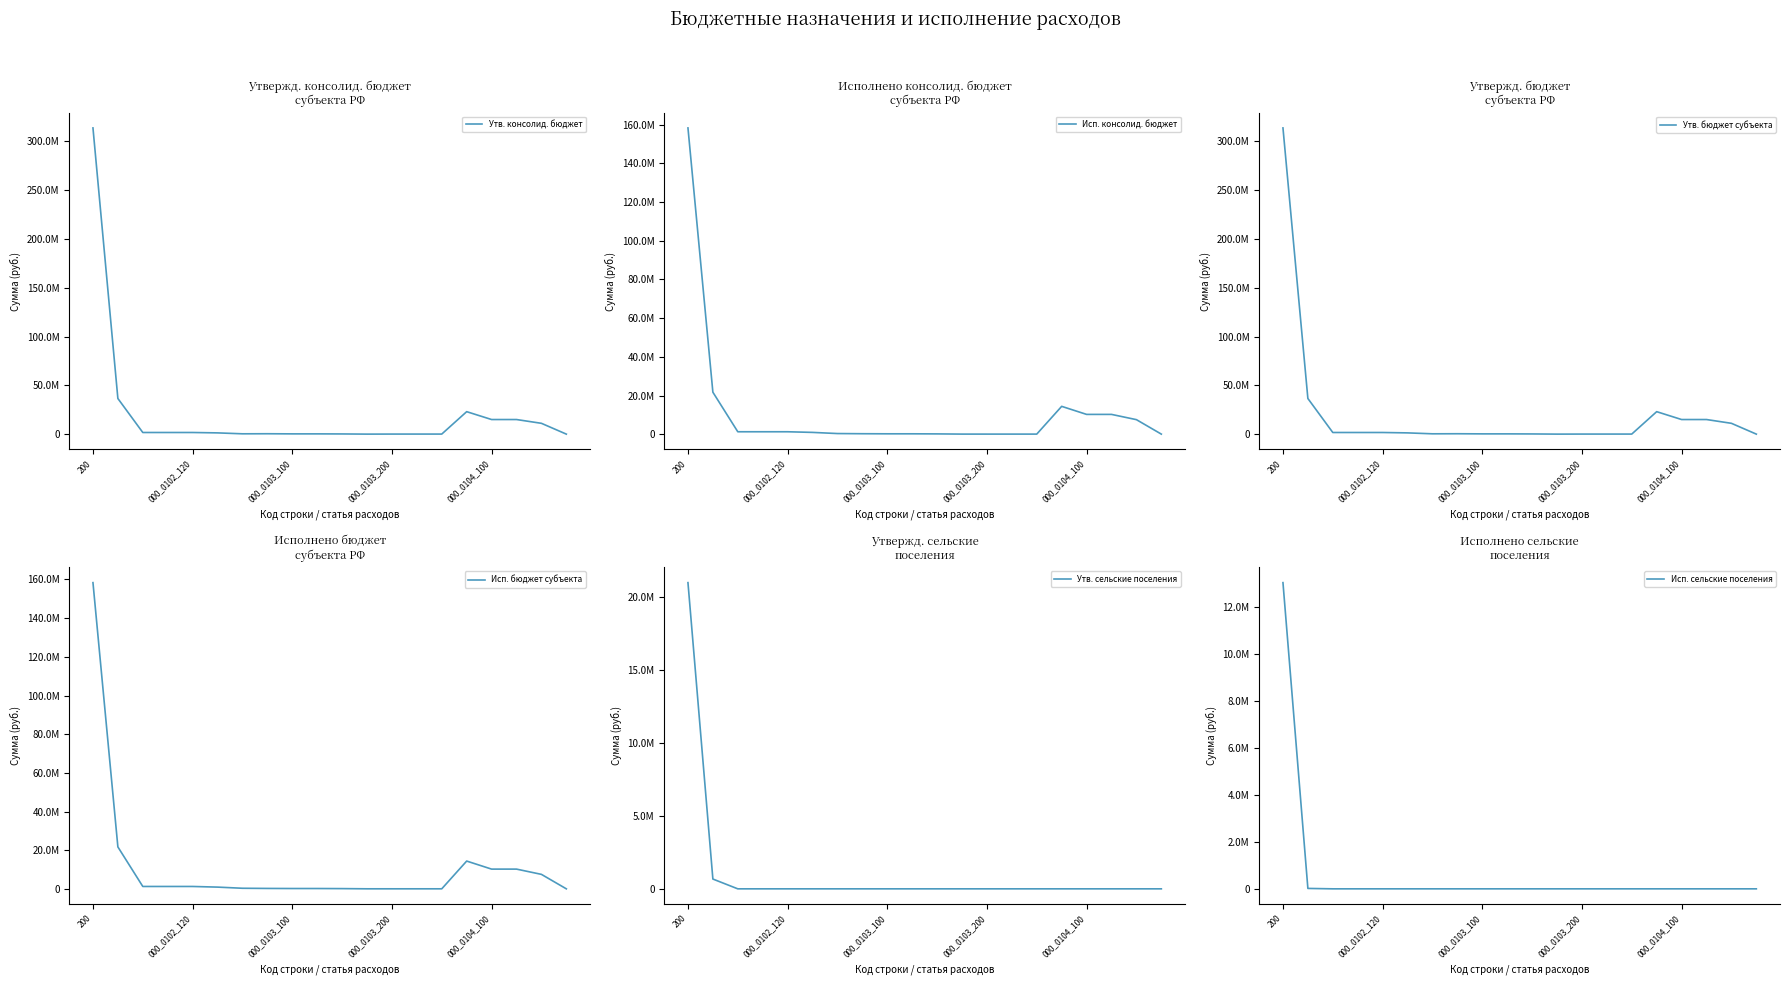

What is the difference between the Утв. бюджет субъекта values at 10 and 7?

207611.0